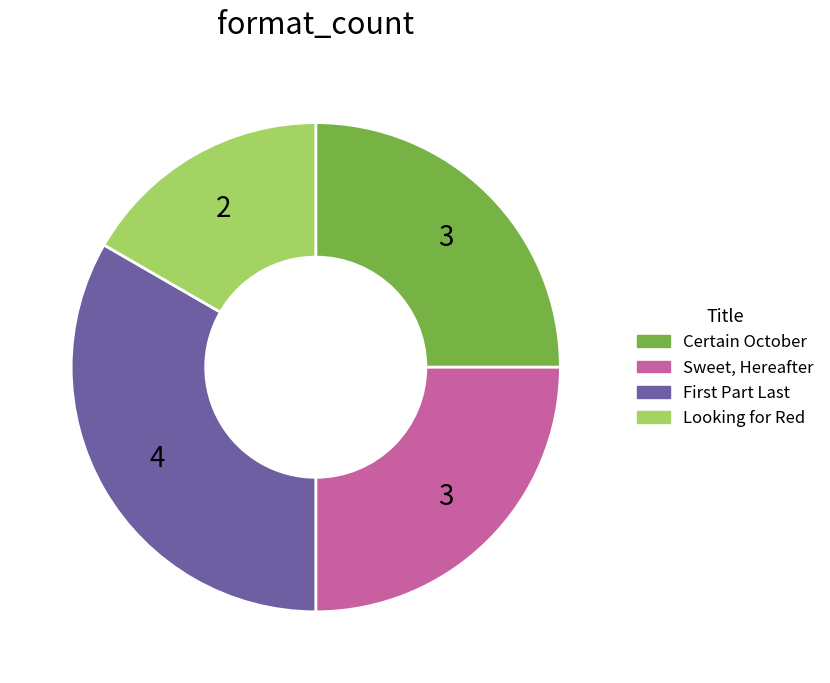

Count the number of slices in the pie.

4